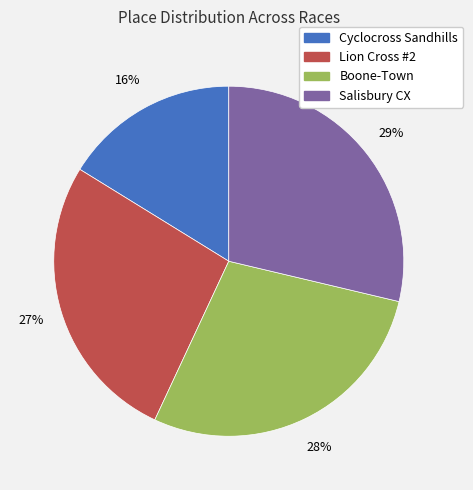

To the nearest percent, what is the average slice percentage?

25%